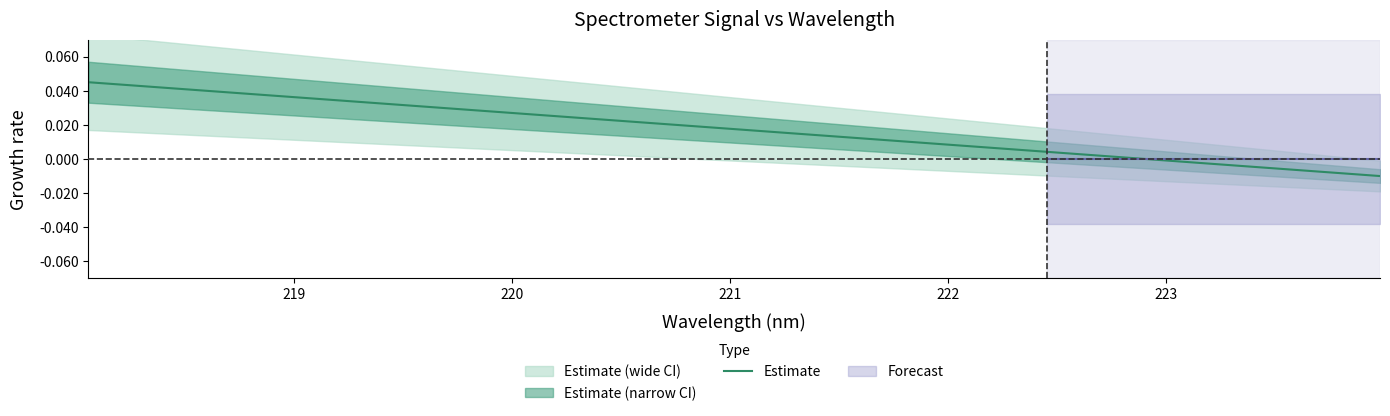

How many values exceed 0?

26